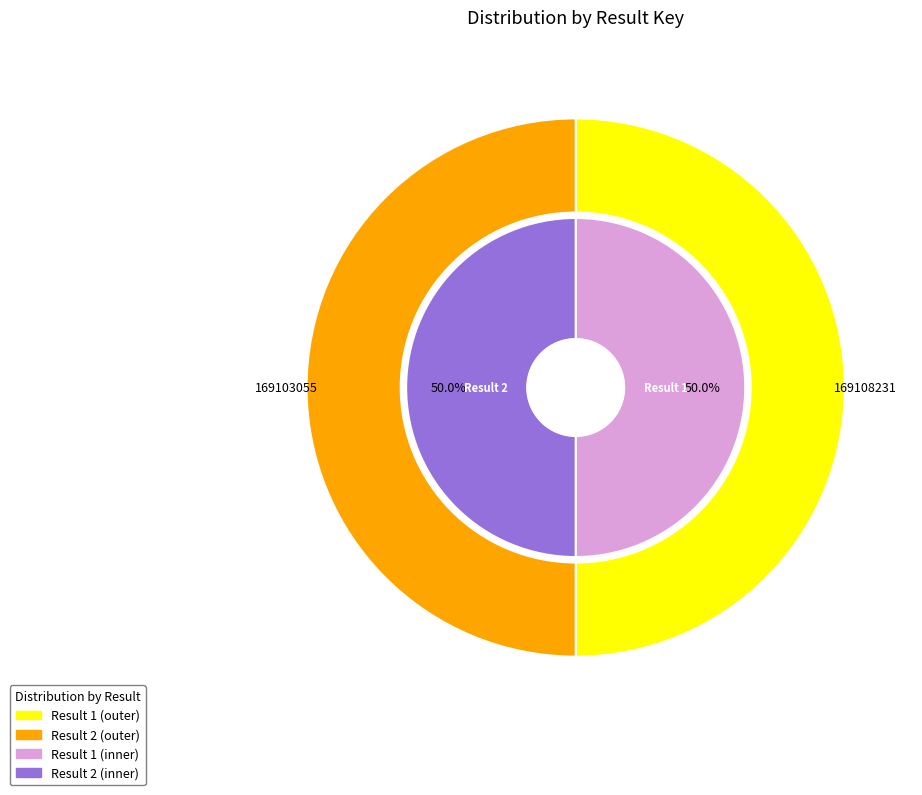

What is the ratio of the value at 1 to the value at 2?

1.0